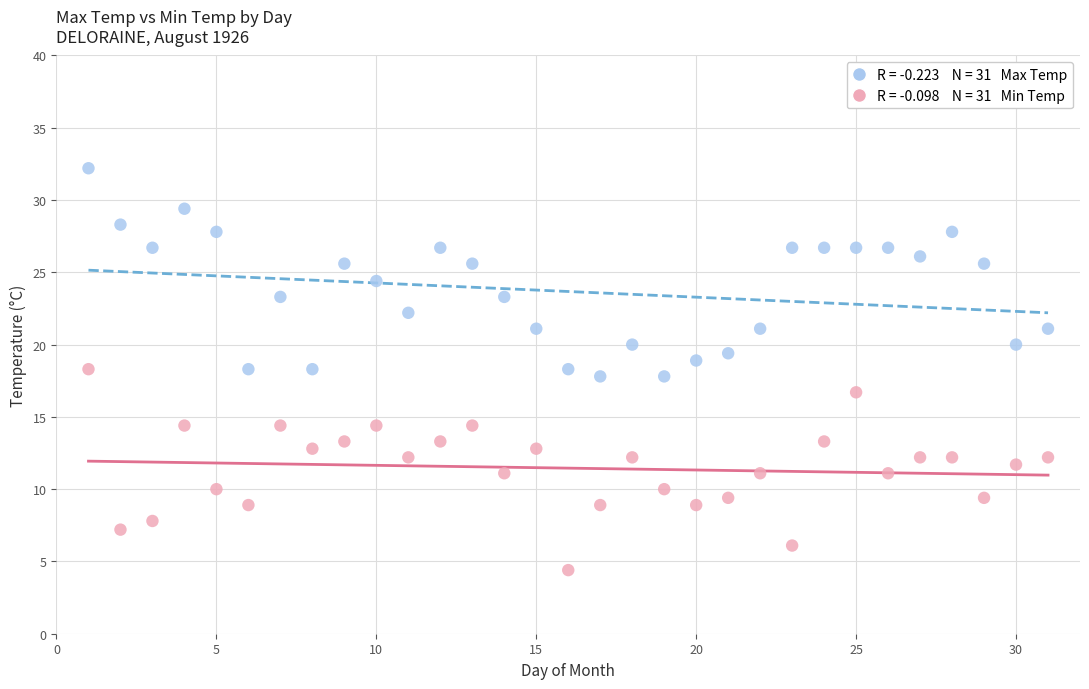

Across all data points, what is the range of X values (max minus min)?

30.0